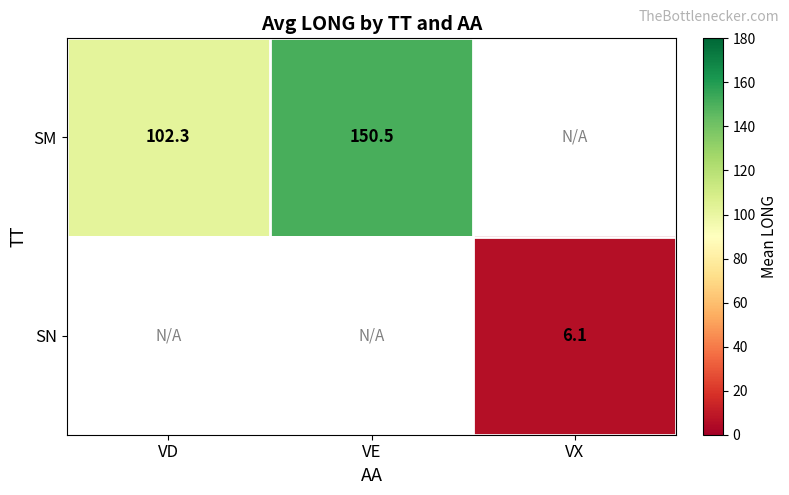

Is the value of SN at VX greater than the value of SM at VD?

No